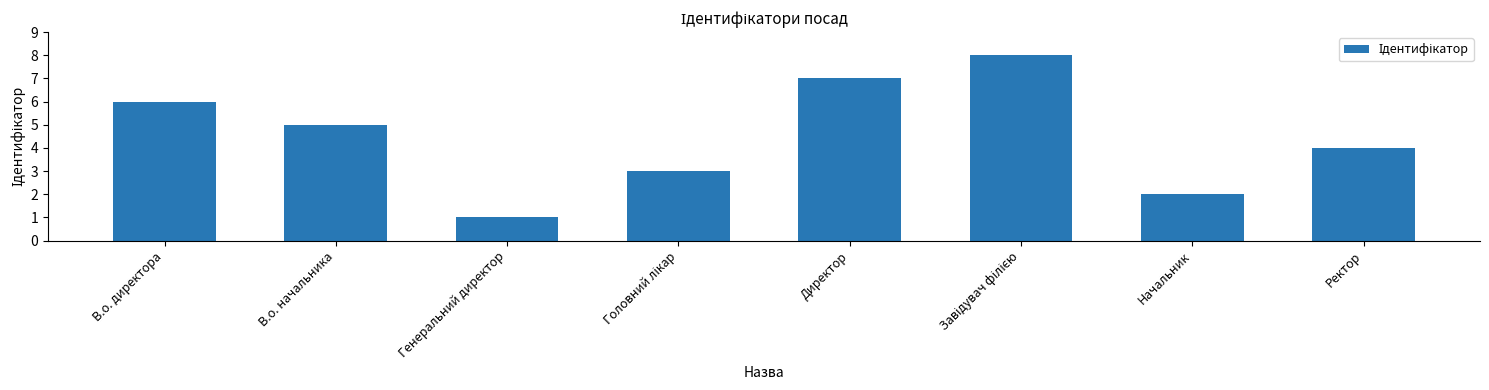

What is the label of the 5th bar from the left?

Директор